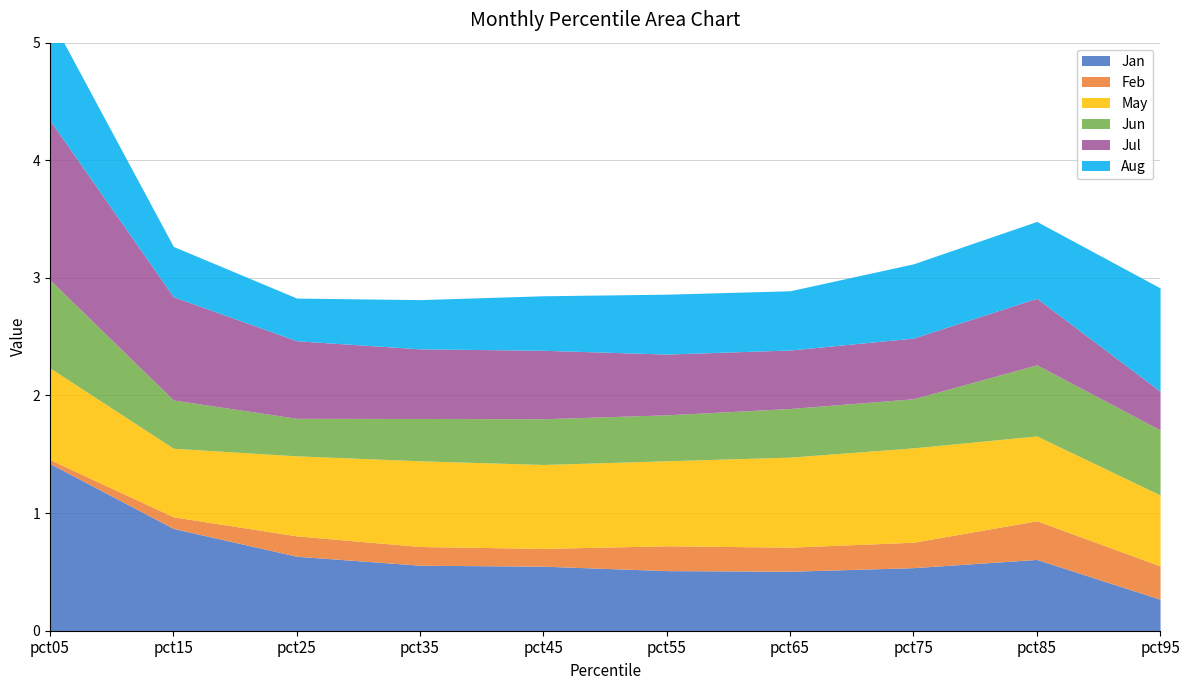

Reading left to right, transcribe all the data shown in this chart.

Jan: 1.4	0.9	0.6	0.6	0.5	0.5	0.5	0.5	0.6	0.3
Feb: 0.0	0.1	0.2	0.2	0.2	0.2	0.2	0.2	0.3	0.3
May: 0.8	0.6	0.7	0.7	0.7	0.7	0.8	0.8	0.7	0.6
Jun: 0.7	0.4	0.3	0.4	0.4	0.4	0.4	0.4	0.6	0.6
Jul: 1.4	0.9	0.7	0.6	0.6	0.5	0.5	0.5	0.6	0.3
Aug: 0.9	0.4	0.4	0.4	0.5	0.5	0.5	0.6	0.7	0.9